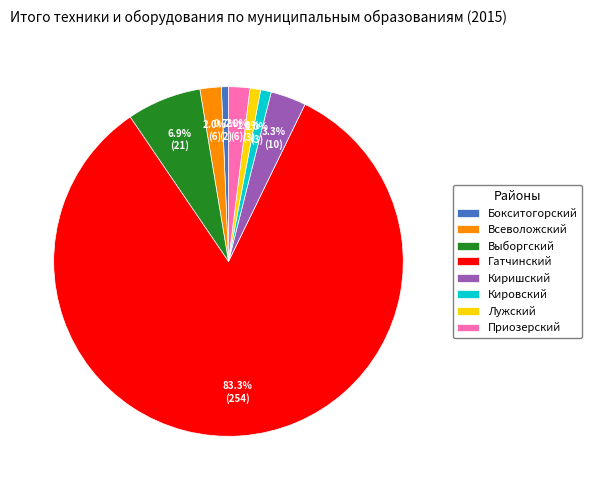

To the nearest percent, what percentage of the pie is Кировский?

1%